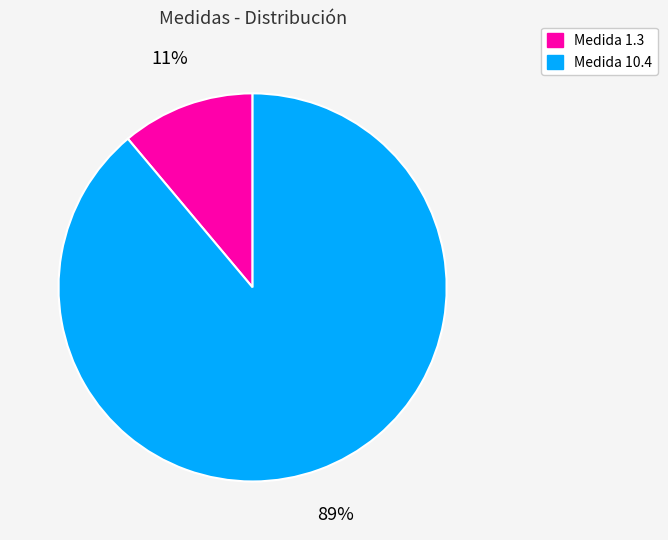

Is there any slice that represents more than half of the pie?

Yes